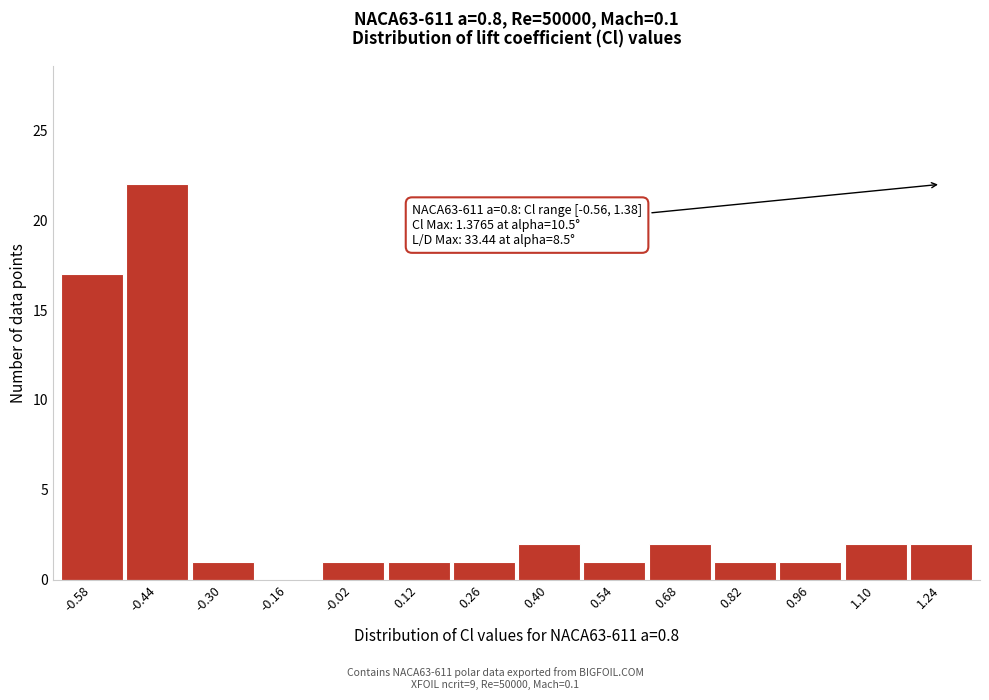

Reading left to right, what are all the values shown in this chart?

-0.58=17	-0.44=22	-0.30=1	-0.16=0	-0.02=1	0.12=1	0.26=1	0.40=2	0.54=1	0.68=2	0.82=1	0.96=1	1.10=2	1.24=2